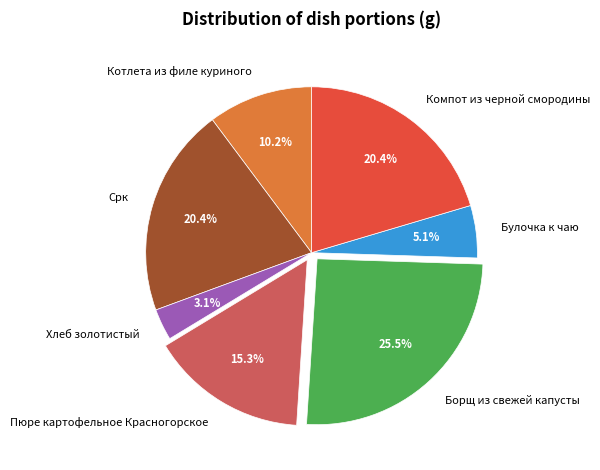

Is it true that Булочка к чаю is 5% of the pie?

True